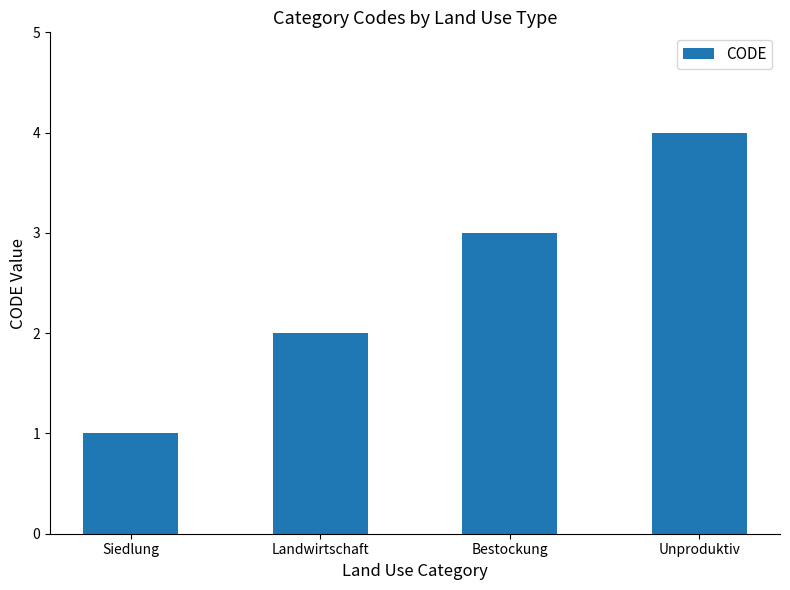

What is the change in value from Bestockung to Unproduktiv?

+1